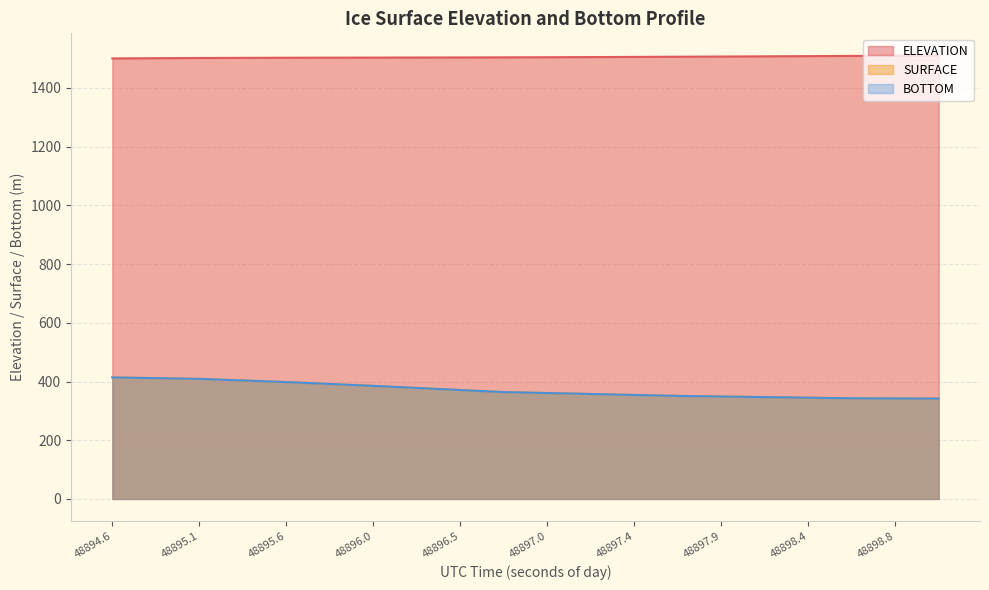

Which series has the largest range (max minus min)?

SURFACE